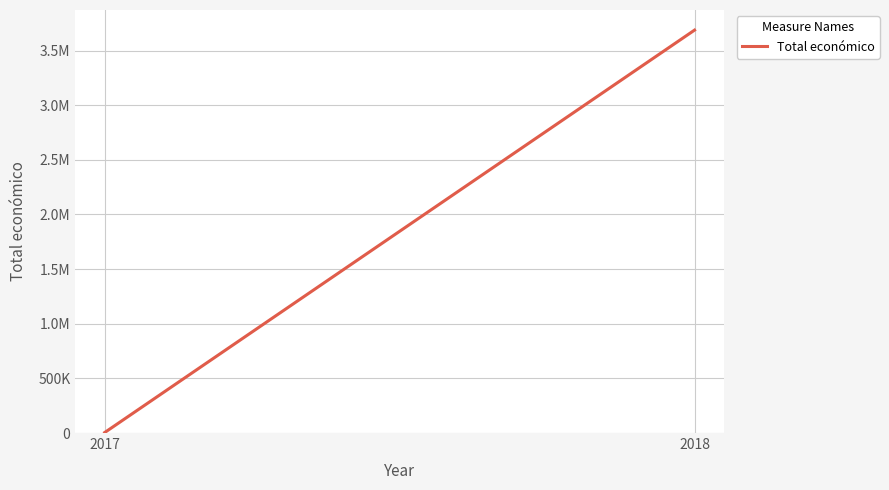

Read the value at 2018.

3686495